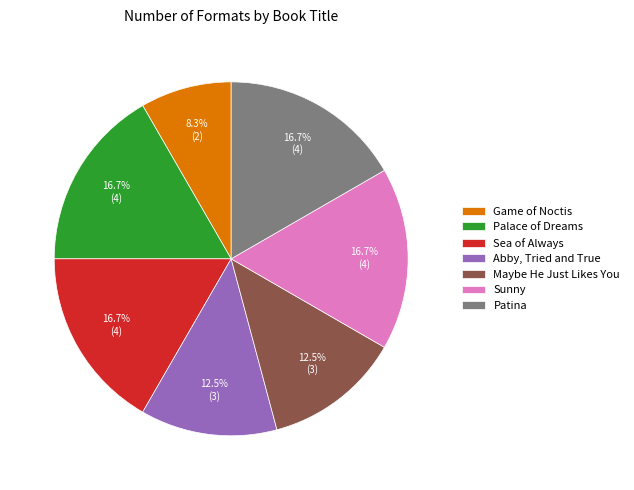

True or false: Palace of Dreams accounts for 7% of the total.

False